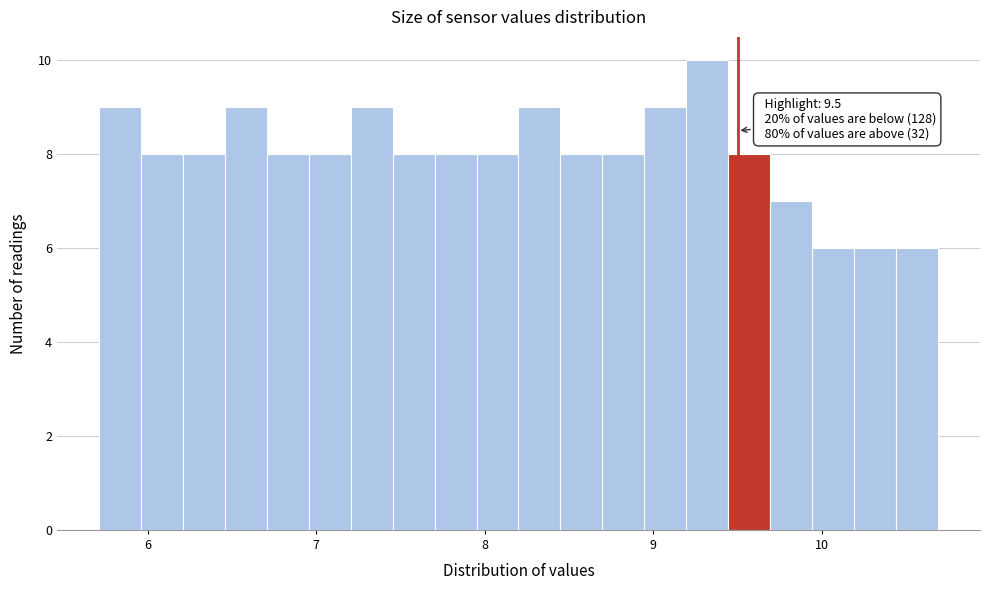

Around what value on the x-axis is the tallest bar? Give the approximate position of its centre, as read against the axis.

9.3